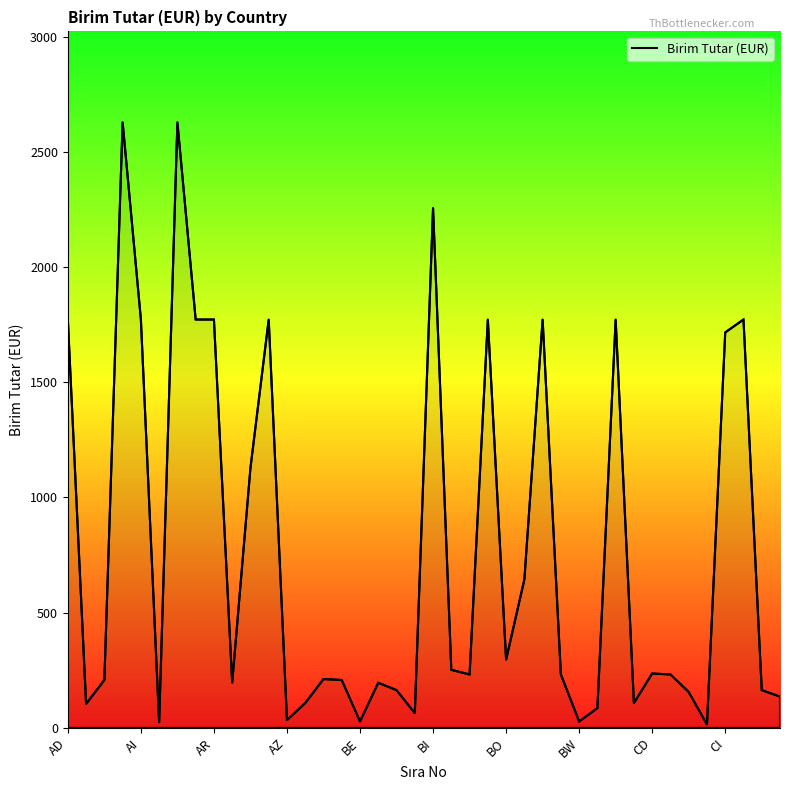

What is the difference between the maximum and second lowest values?

2604